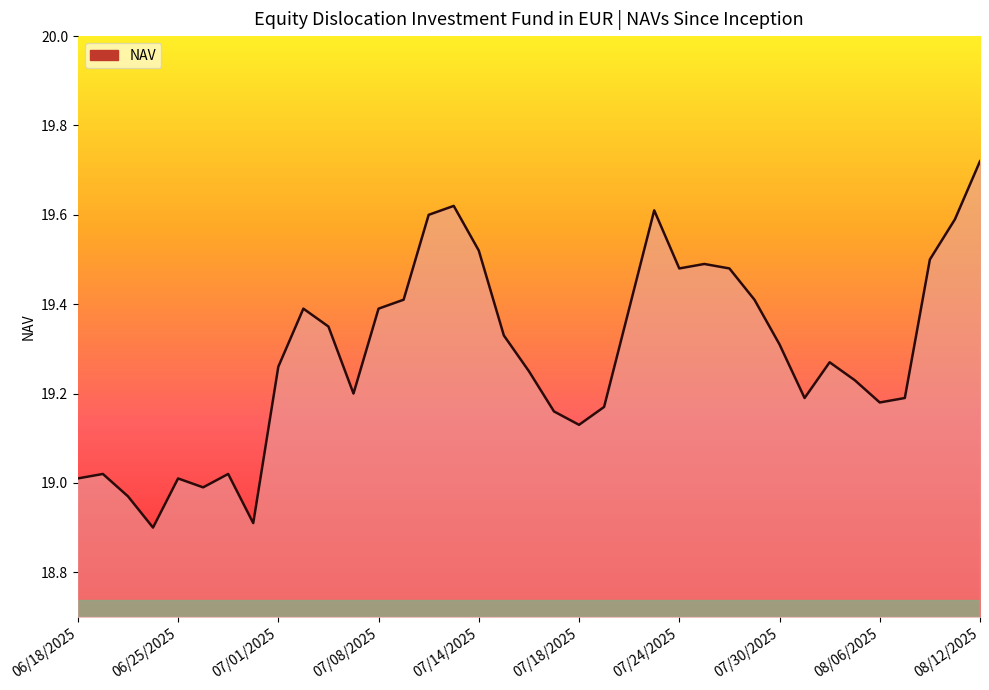

Is it true that the value at 07/30/2025 is 11.1?

False